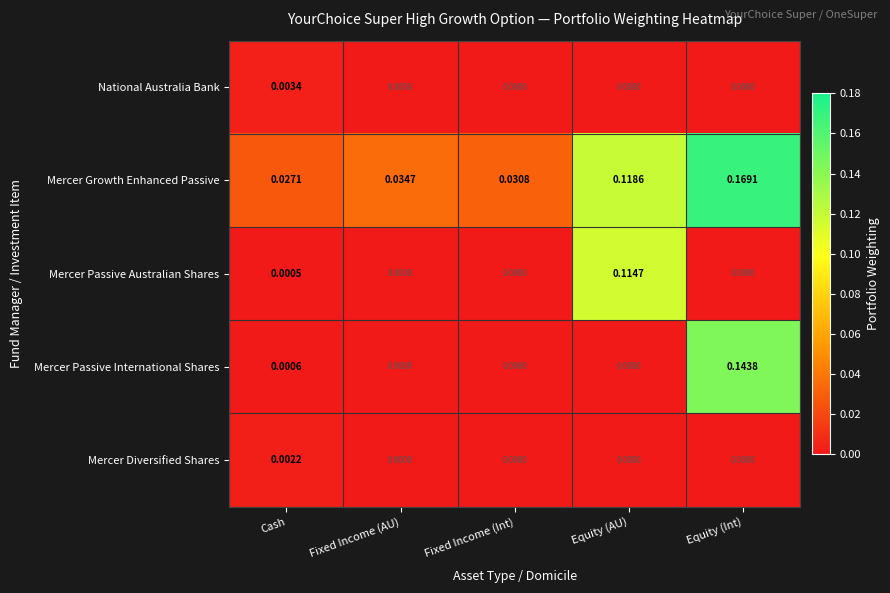

Which label corresponds to the largest value in the chart?

Equity (Int)